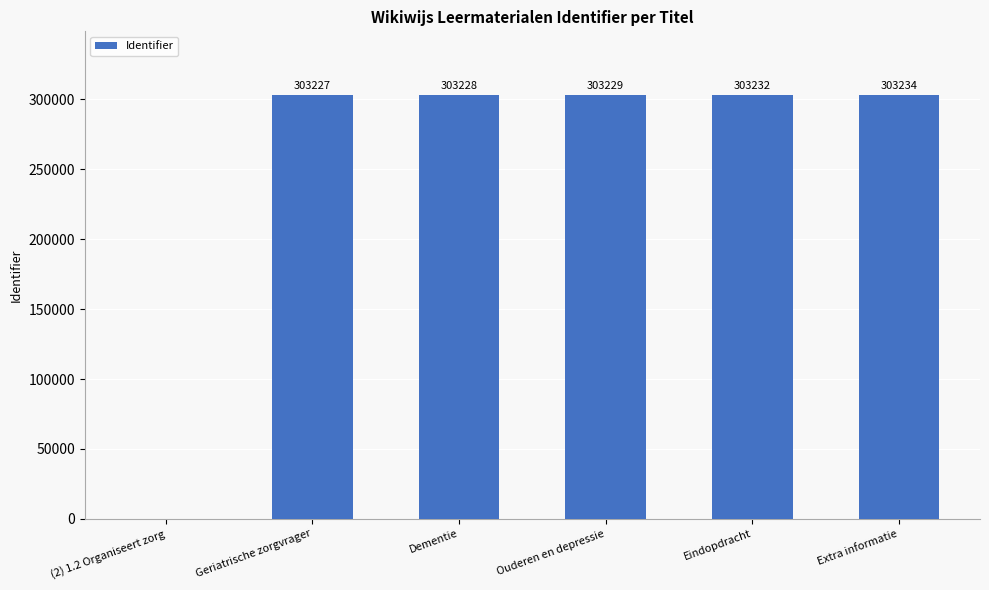

At which category does the chart reach its peak across all series?

Extra informatie